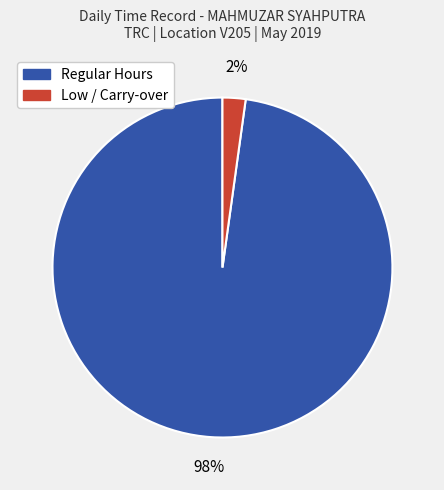

Count the number of slices in the pie.

2